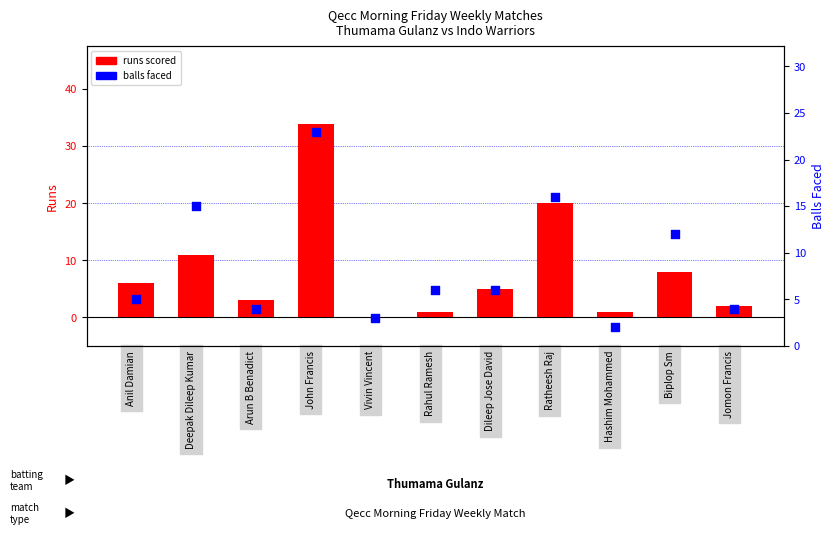

Which series contains the highest Y value?

runs